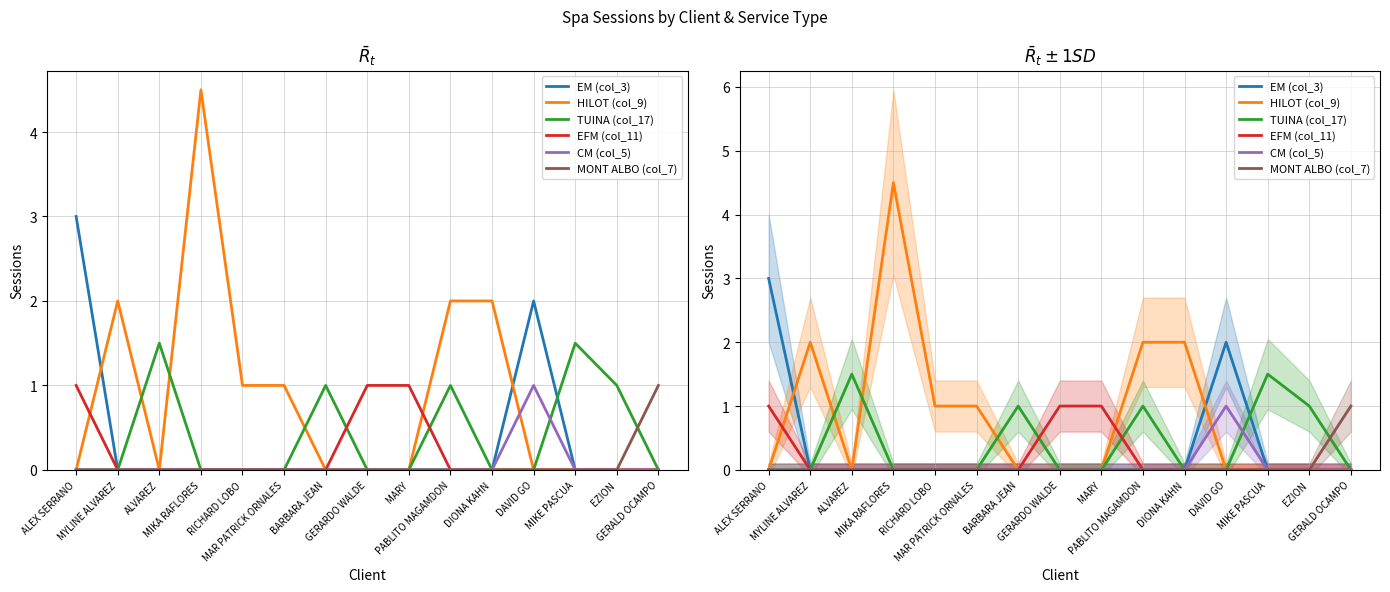

At which category does the chart reach its minimum across all series?

MYLINE ALVAREZ